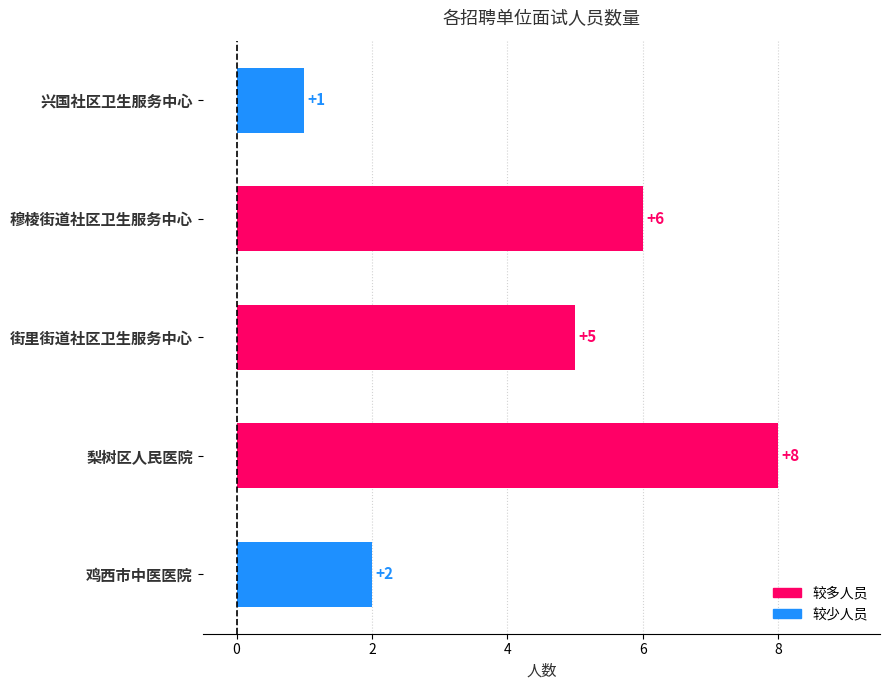

What is the label of the 2nd bar from the top?

穆棱街道社区卫生服务中心